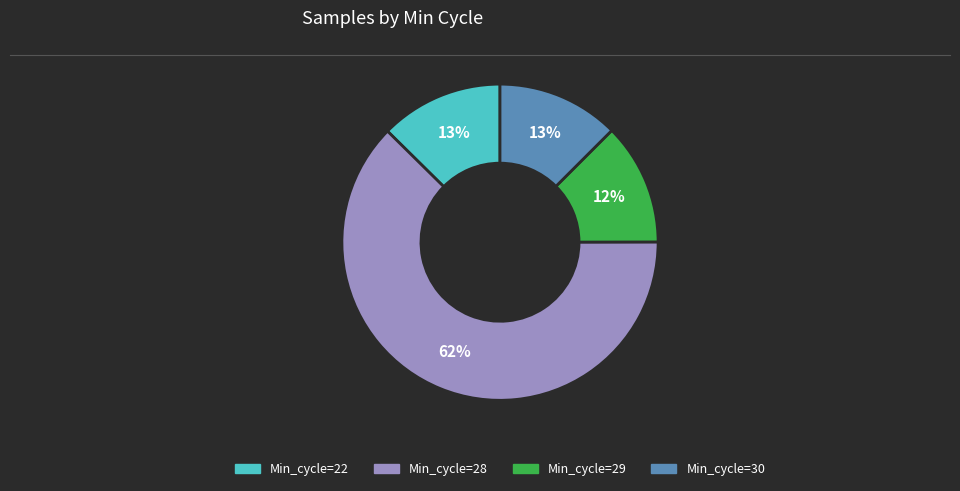

Is it true that Min_cycle=29 is 2% of the pie?

False